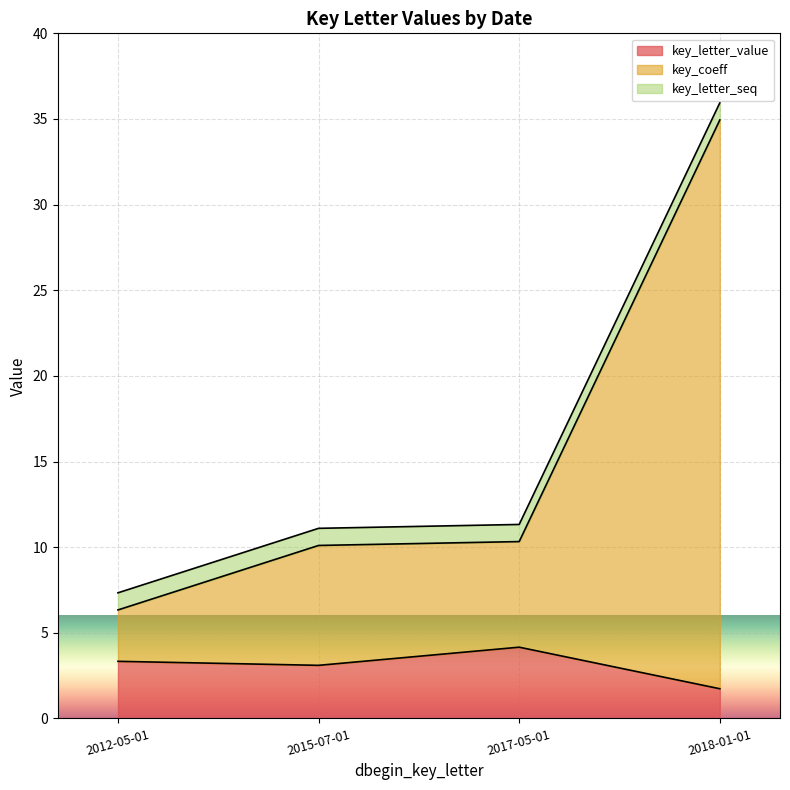

How many lines are shown in the chart?

3